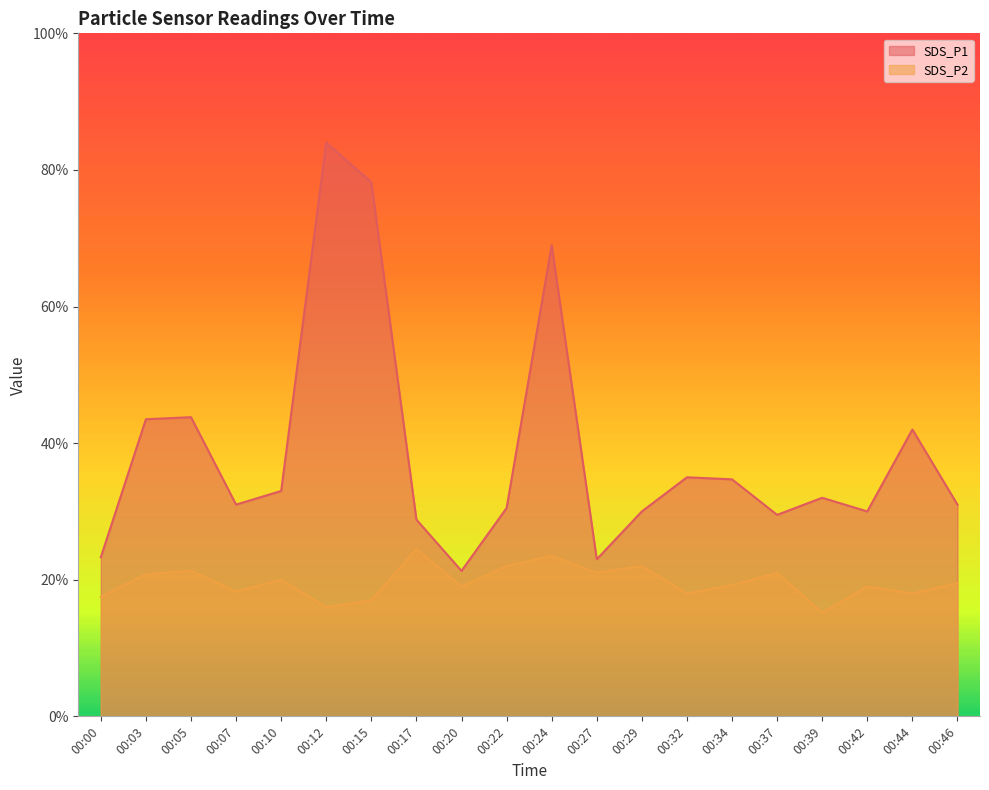

Reading left to right, extract all data points from this chart.

SDS_P1: 2.3	4.3	4.4	3.1	3.3	8.4	7.8	2.9	2.1	3.0	6.9	2.3	3.0	3.5	3.5	3.0	3.2	3.0	4.2	3.1
SDS_P2: 1.8	2.1	2.1	1.8	2.0	1.6	1.7	2.5	1.9	2.2	2.4	2.1	2.2	1.8	1.9	2.1	1.5	1.9	1.8	1.9